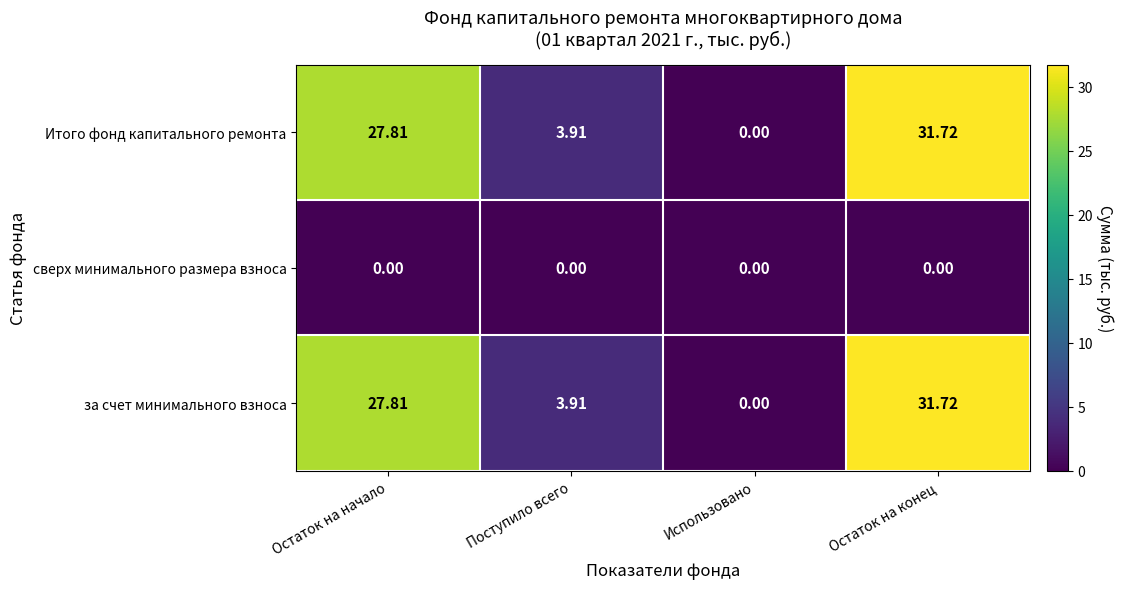

Which category has the highest value across all series?

Остаток на конец